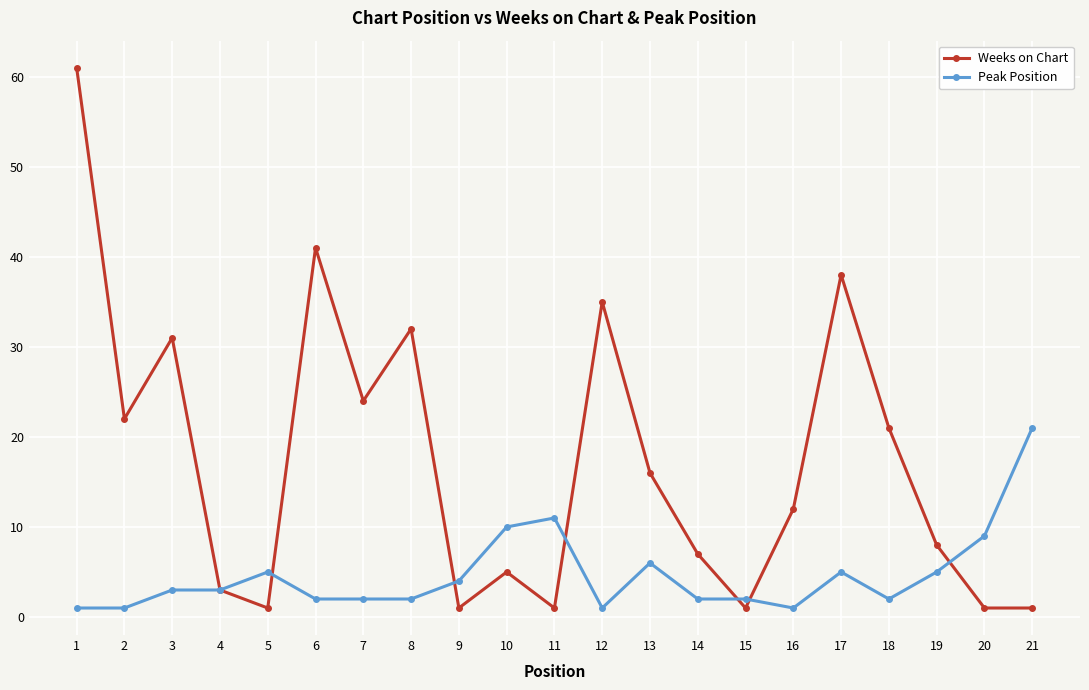

At which category does Weeks on Chart reach its first local valley?

2